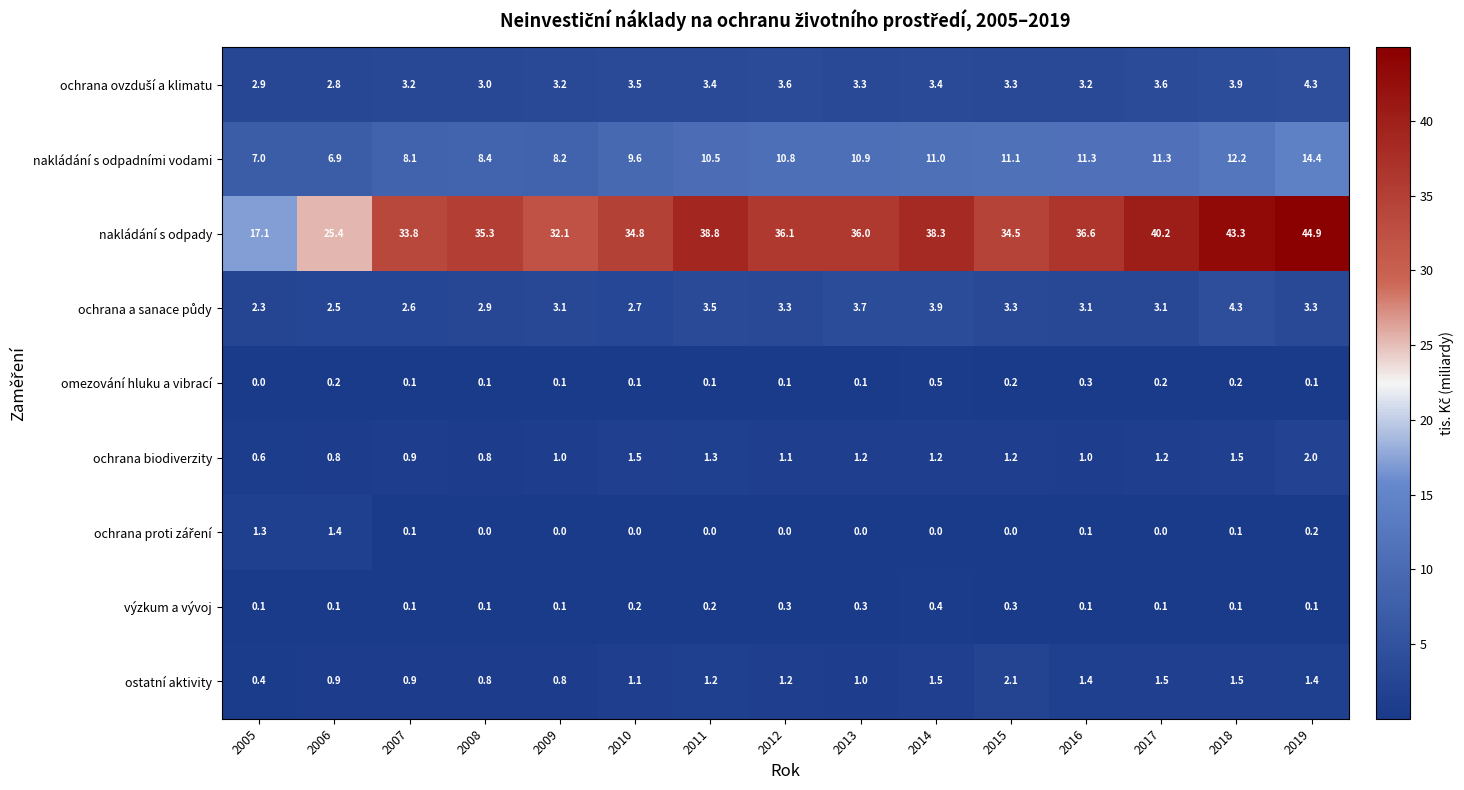

Which series has the largest total across all categories?

nakládání s odpady